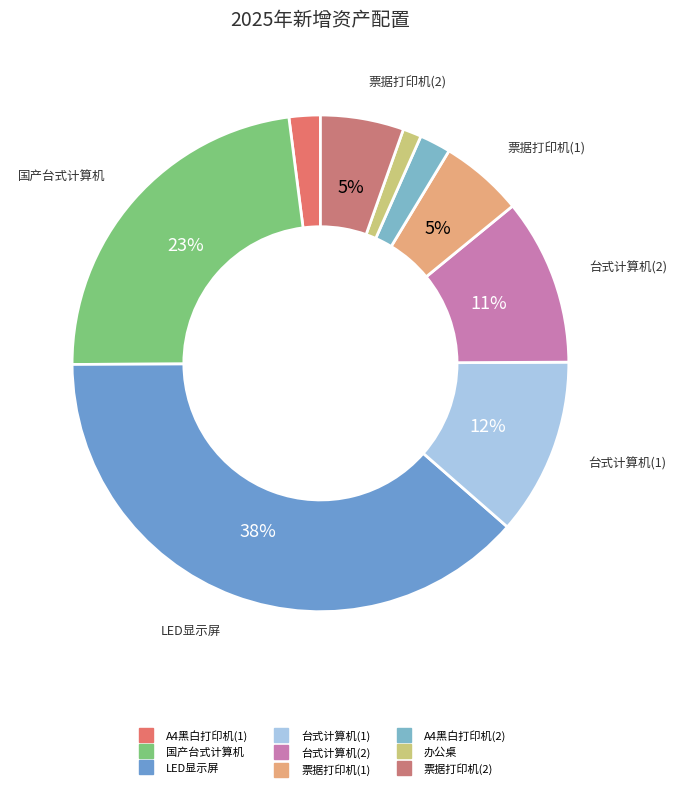

Rank the categories by value from lowest to highest.

办公桌, A4黑白打印机(1), A4黑白打印机(2), 票据打印机(1), 票据打印机(2), 台式计算机(2), 台式计算机(1), 国产台式计算机, LED显示屏